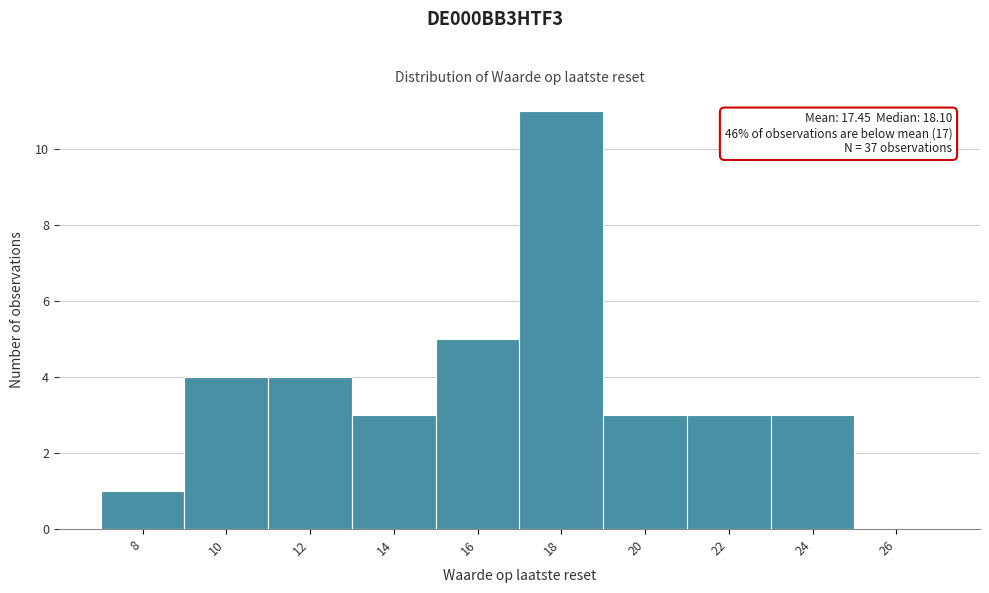

Reading right to left, what are all the values shown in this chart?

26=0	24=3	22=3	20=3	18=11	16=5	14=3	12=4	10=4	8=1